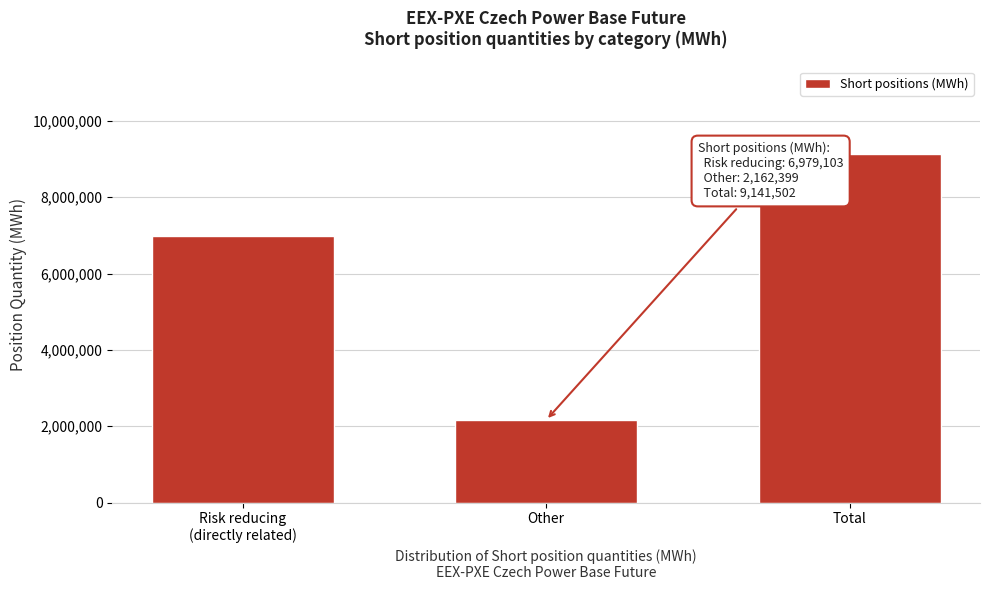

Reading right to left, transcribe all the data shown in this chart.

9141502	2162399	6979103